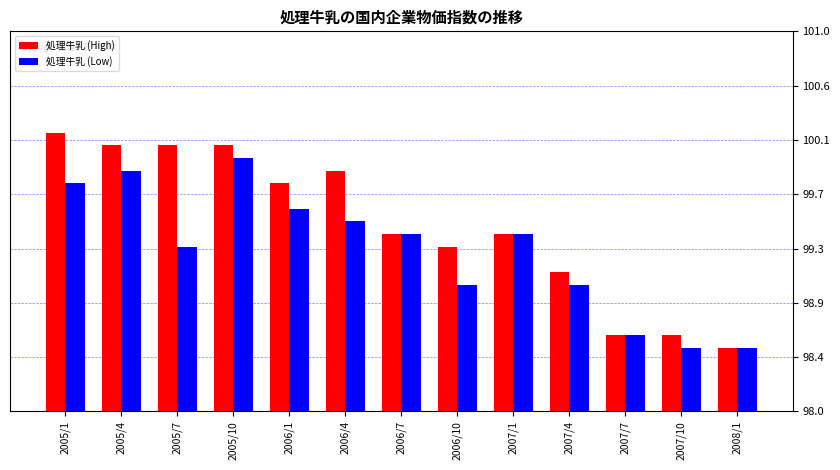

Reading left to right, what are all the values shown in this chart?

処理牛乳 (High): 2005/1=100.2	2005/4=100.1	2005/7=100.1	2005/10=100.1	2006/1=99.8	2006/4=99.9	2006/7=99.4	2006/10=99.3	2007/1=99.4	2007/4=99.1	2007/7=98.6	2007/10=98.6	2008/1=98.5
処理牛乳 (Low): 2005/1=99.8	2005/4=99.9	2005/7=99.3	2005/10=100.0	2006/1=99.6	2006/4=99.5	2006/7=99.4	2006/10=99.0	2007/1=99.4	2007/4=99.0	2007/7=98.6	2007/10=98.5	2008/1=98.5